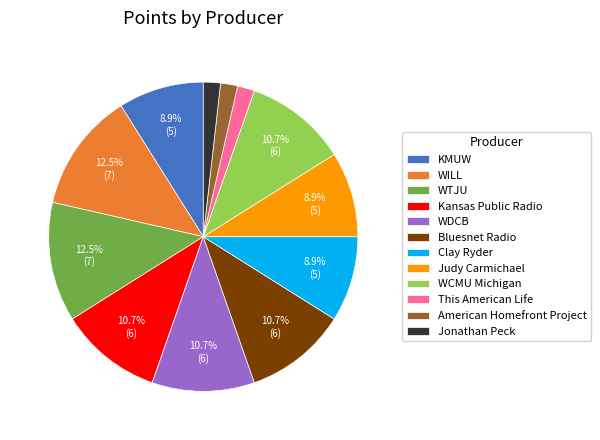

Is there a majority slice in this chart?

No